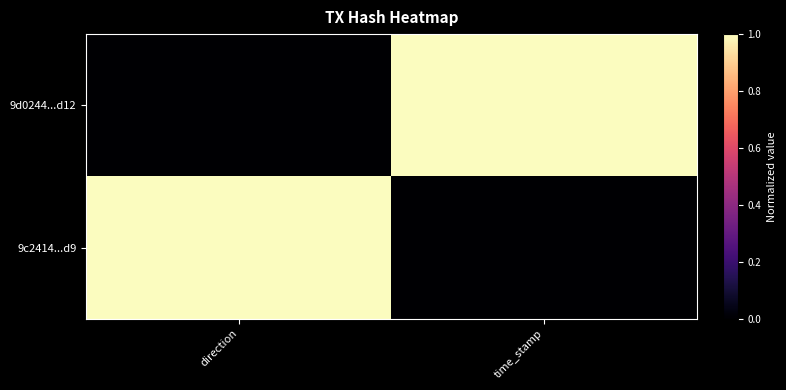

Which series has the largest range (max minus min)?

9d0244...d12